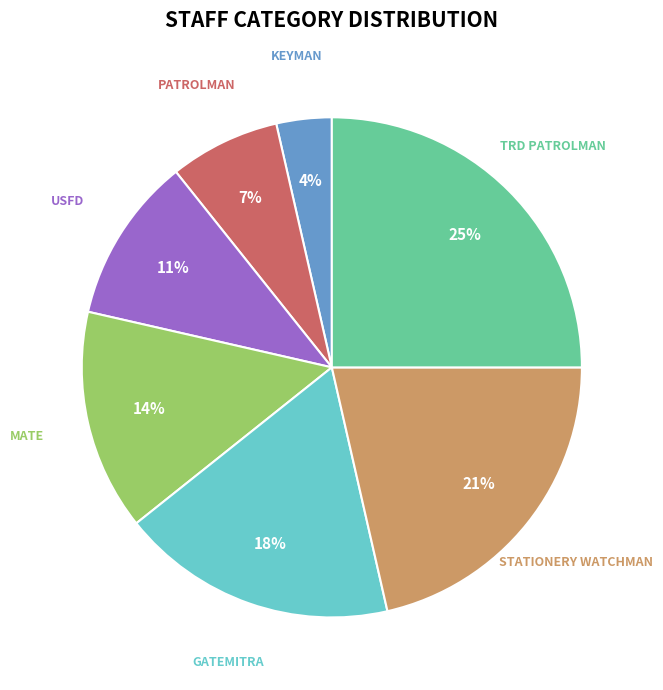

What is the smallest slice in the pie chart?

KEYMAN